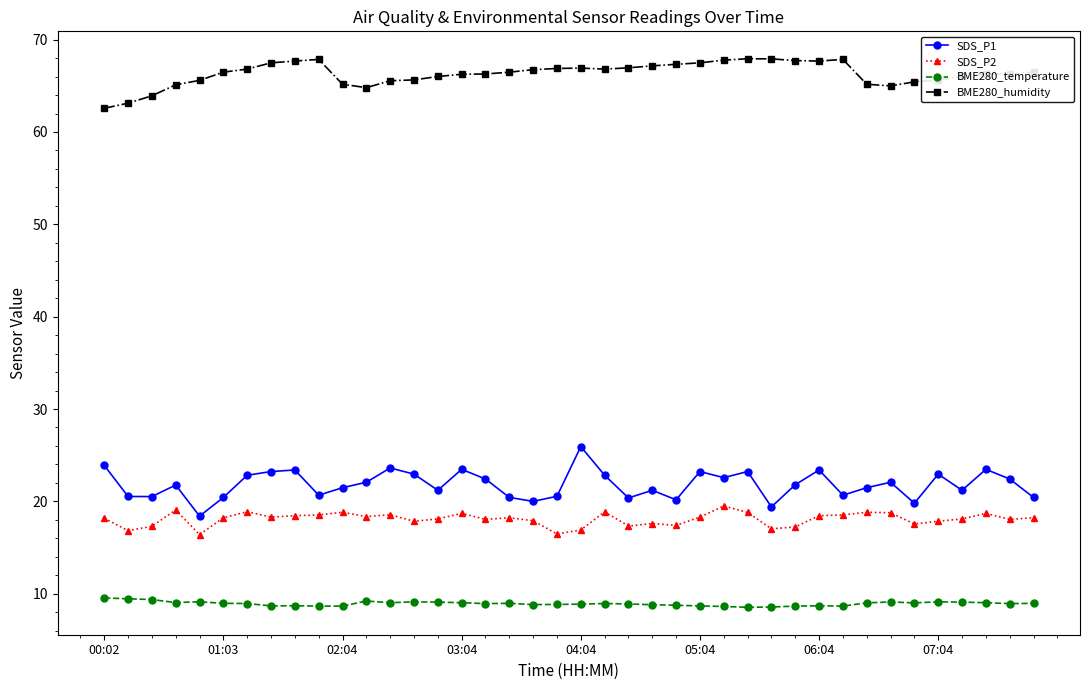

True or false: SDS_P2 has more than 1 points higher than both neighbors.

True